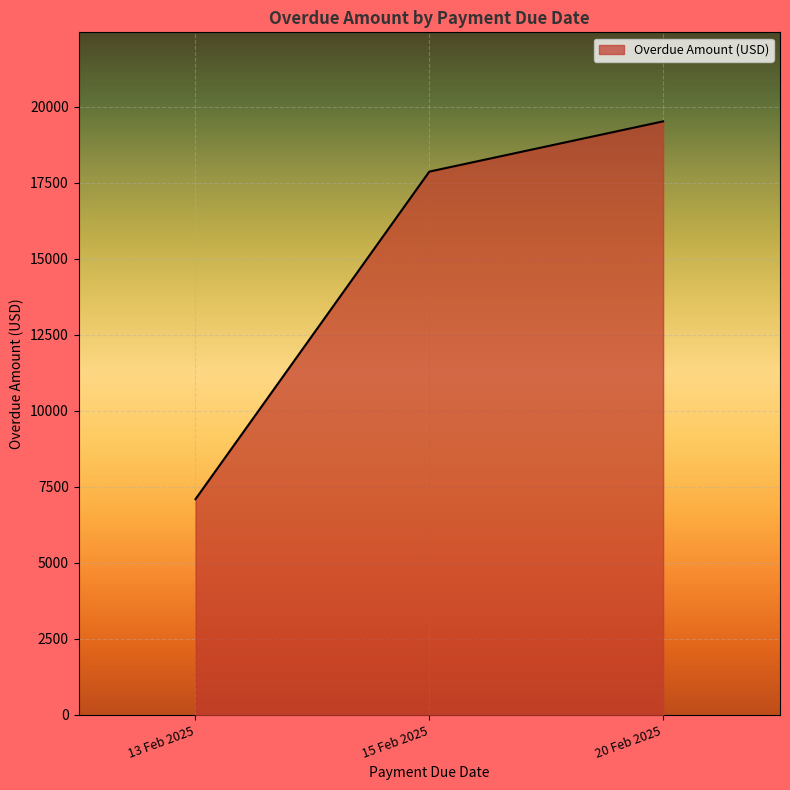

Reading right to left, extract all data points from this chart.

19516	17864	7096